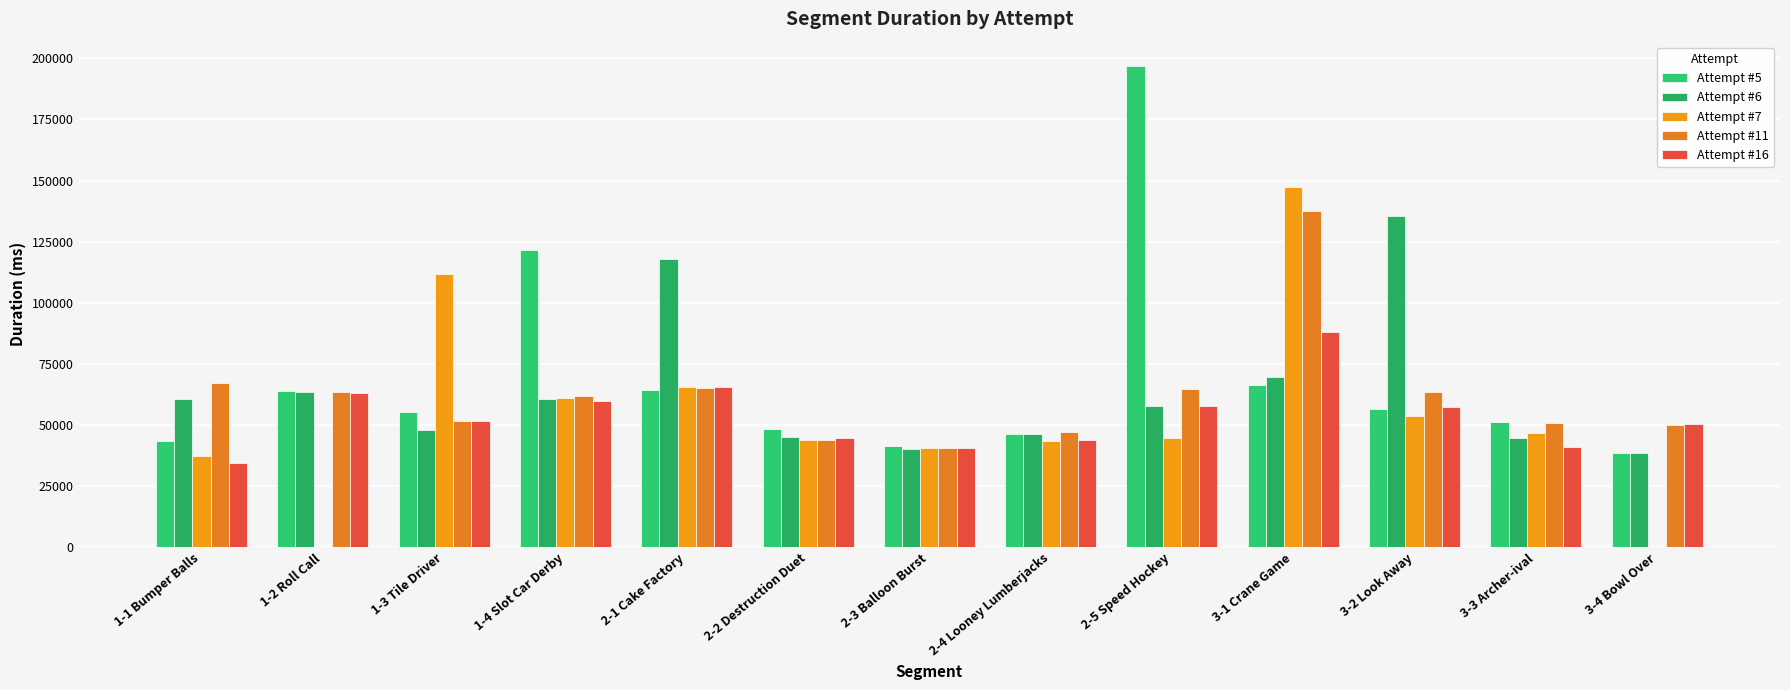

Where is Attempt #6 nearest to the value 87114?

3-1 Crane Game